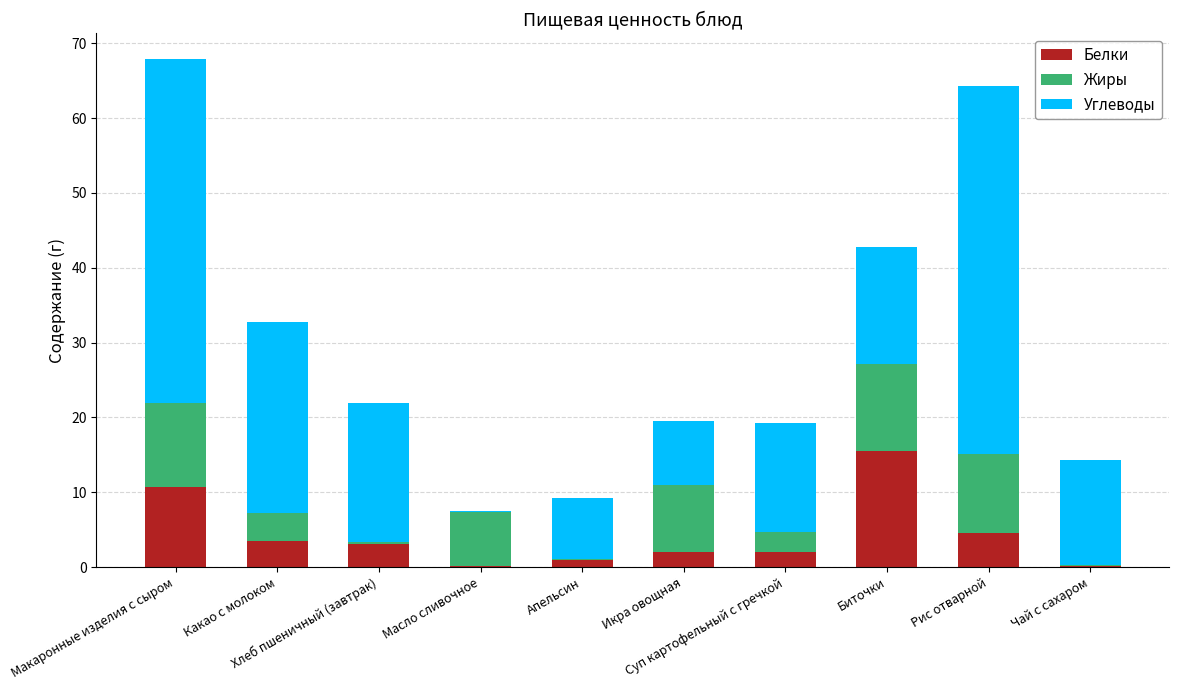

What is the average value of the Белки series?

4.3